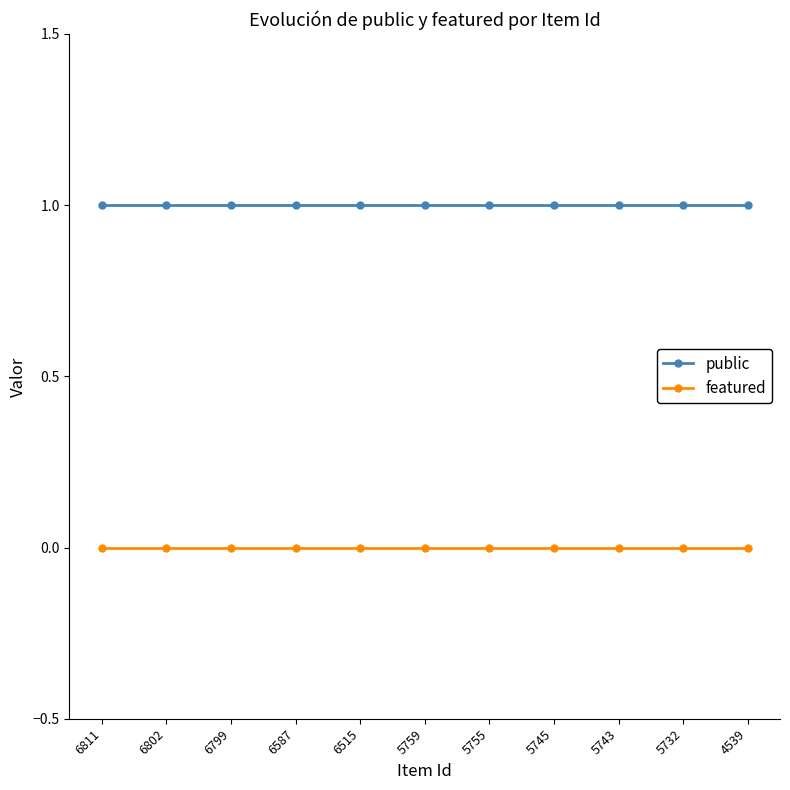

The value of featured at 5759 is 0. True or false?

True